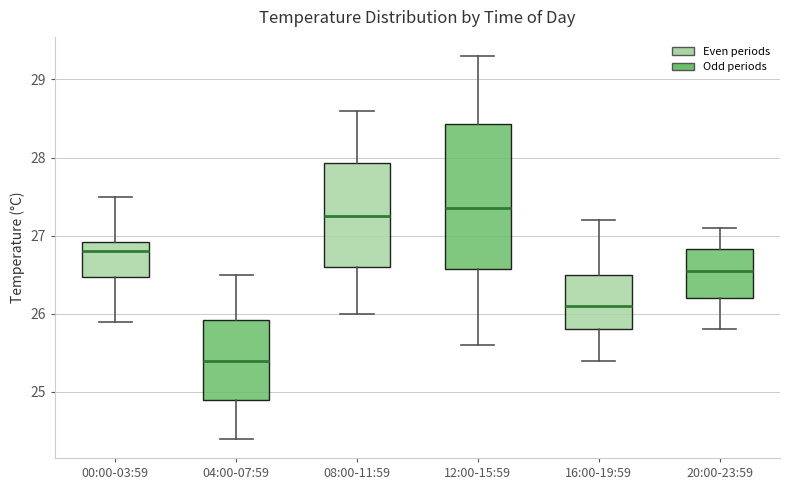

Which box has the lowest median line?

04:00-07:59